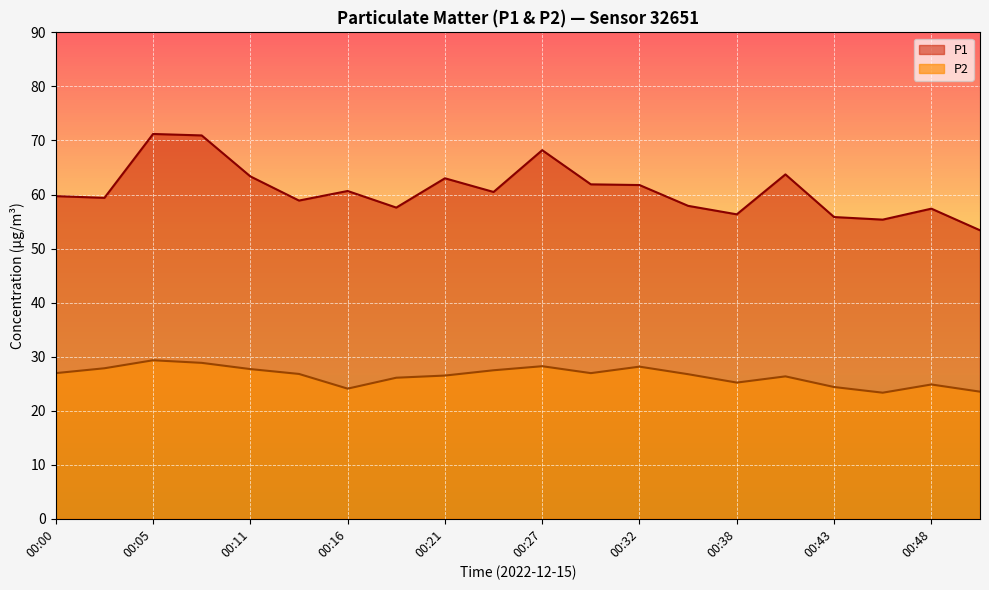

In P1, how many points are lower than both neighbors (excluding endpoints)?

6